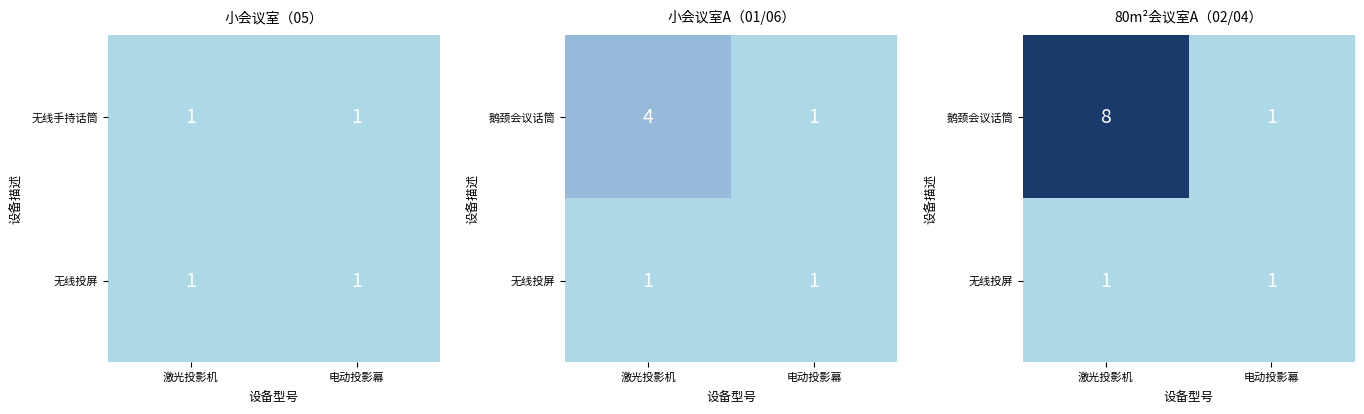

How many categories are shown in the chart?

2